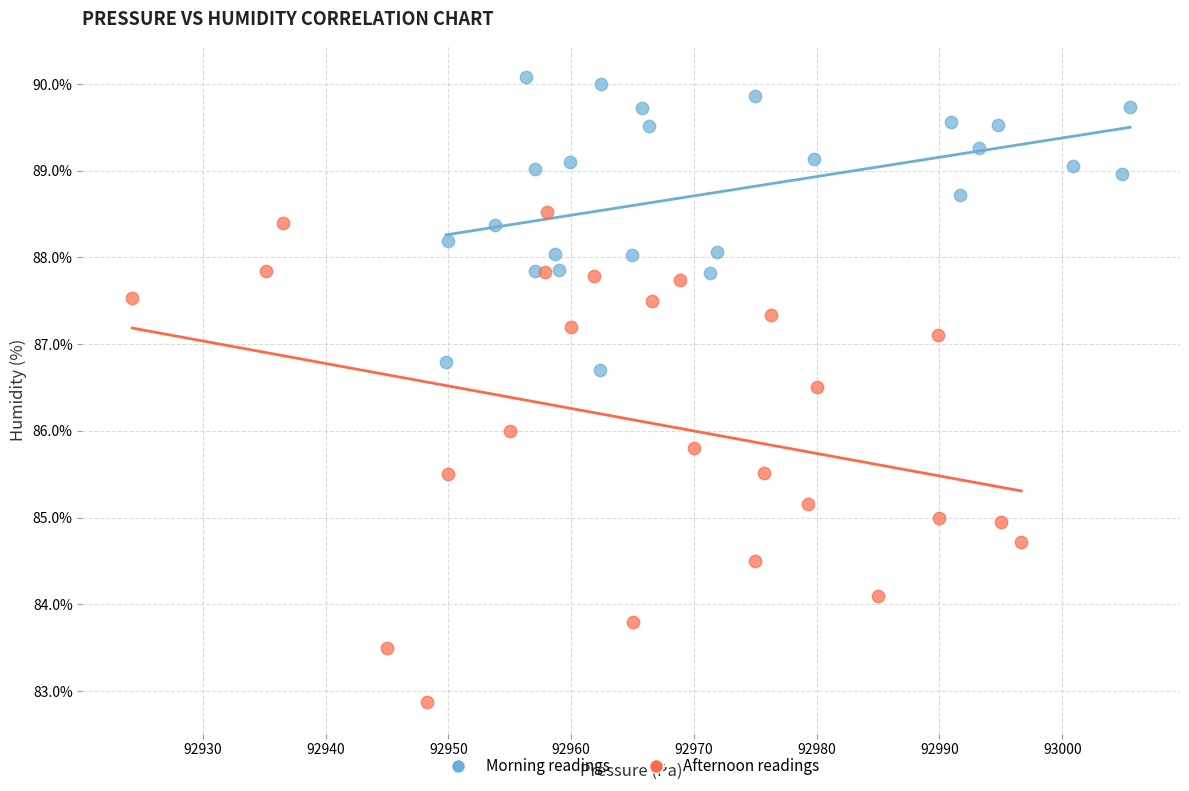

Which series reaches the maximum Y coordinate?

Morning readings